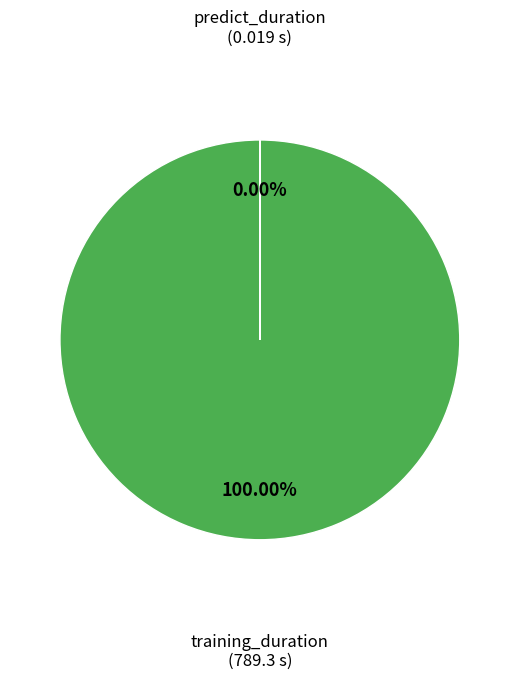

Combined, do training_duration and predict_duration account for over 50%?

Yes